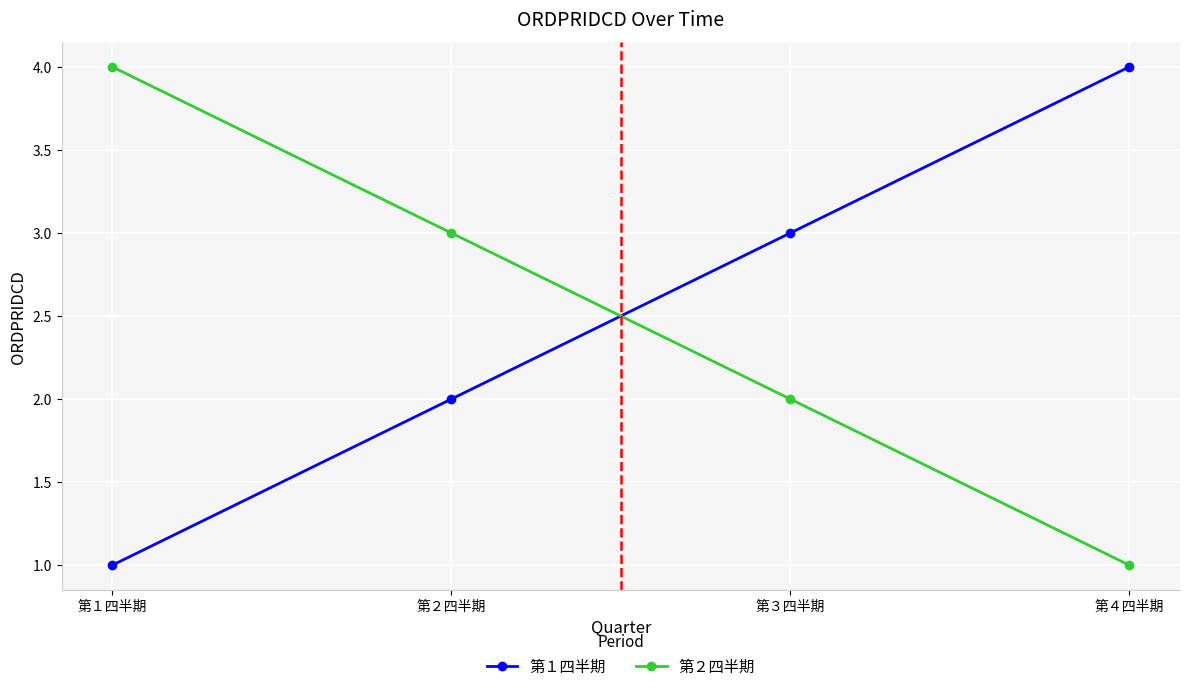

What is the total value across all series at 第３四半期?

5